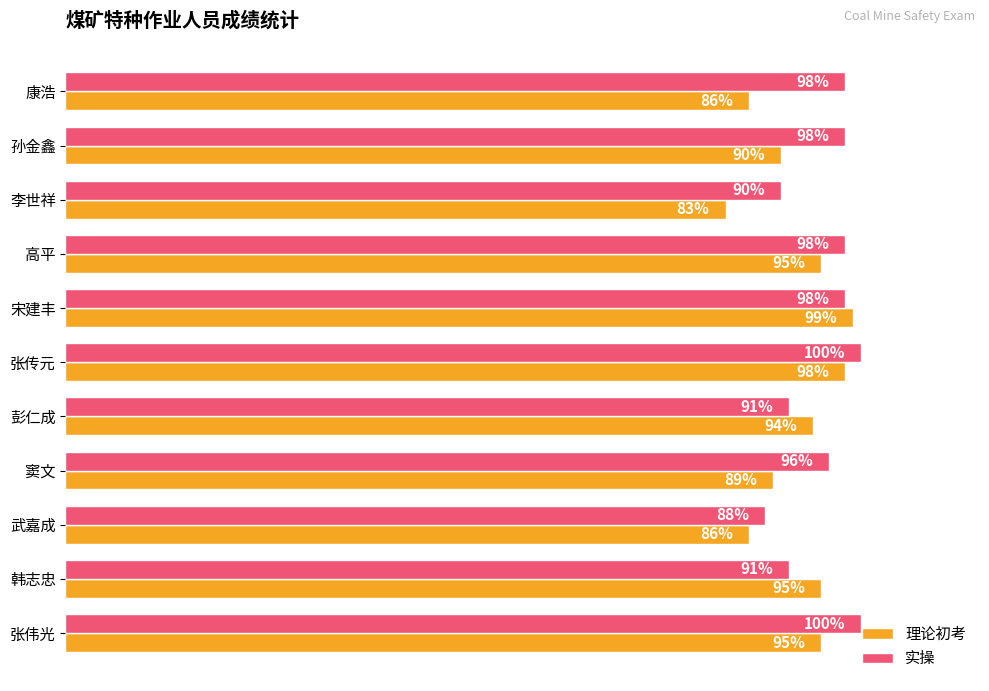

Rank the series by their average value, from highest to lowest.

实操, 理论初考